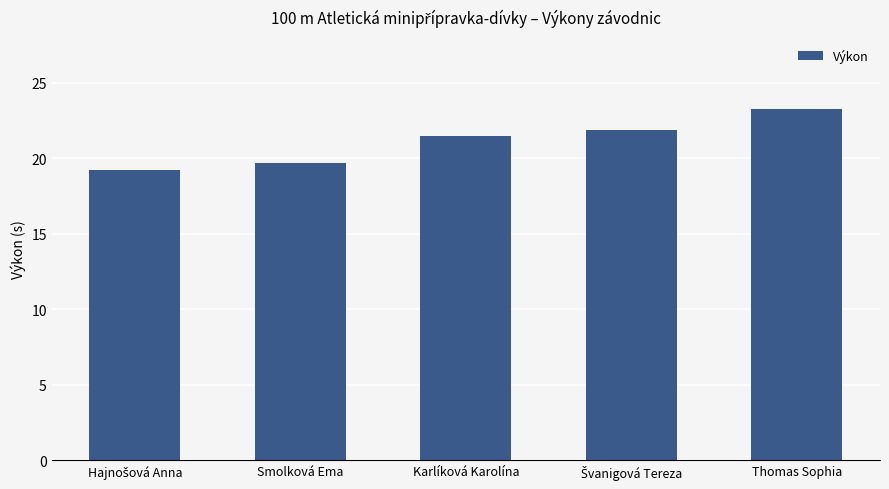

What is the label of the 4th bar from the right?

Smolková Ema